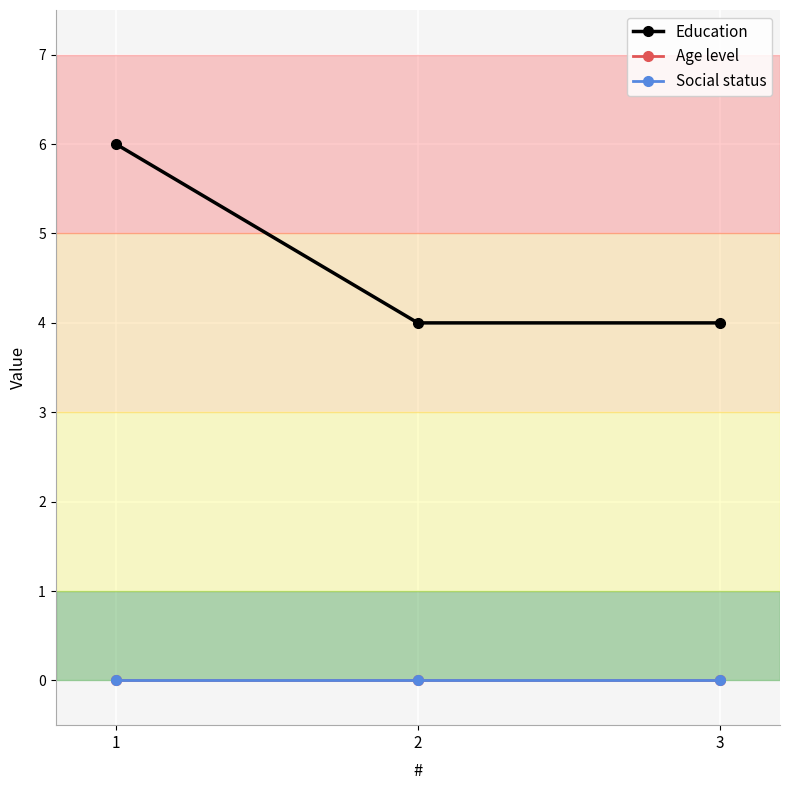

Reading left to right, list all the values displayed in this chart.

Education: 1=6	2=4	3=4
Age level: 1=0	2=0	3=0
Social status: 1=0	2=0	3=0